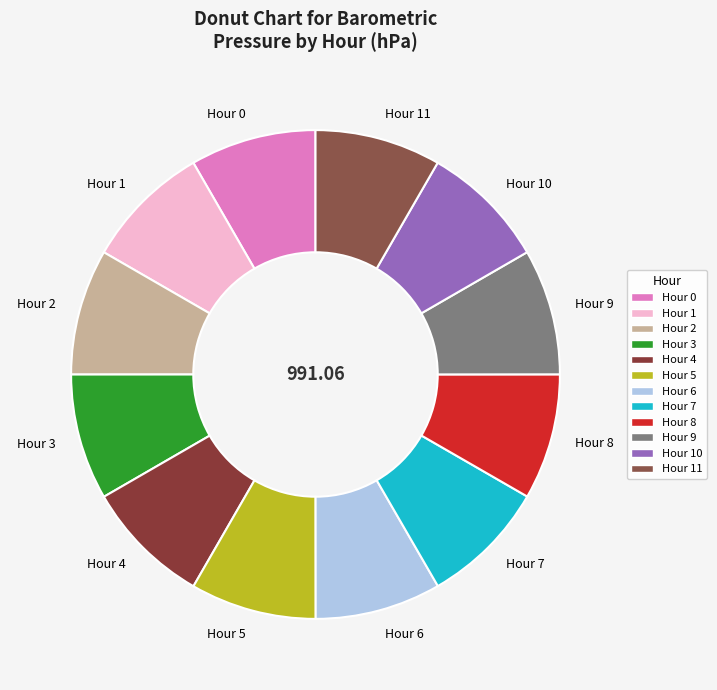

Does any single category account for the majority?

No